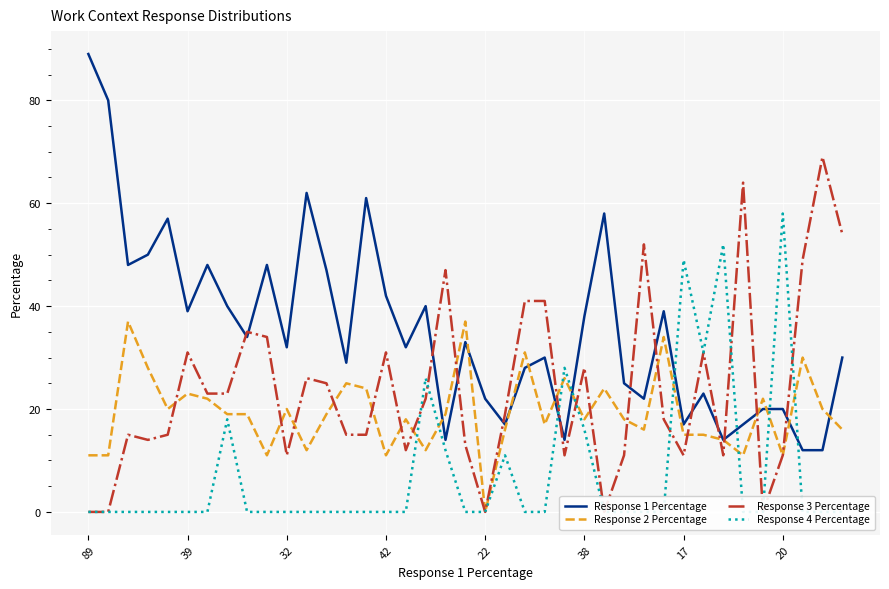

How many series are shown in this chart?

4